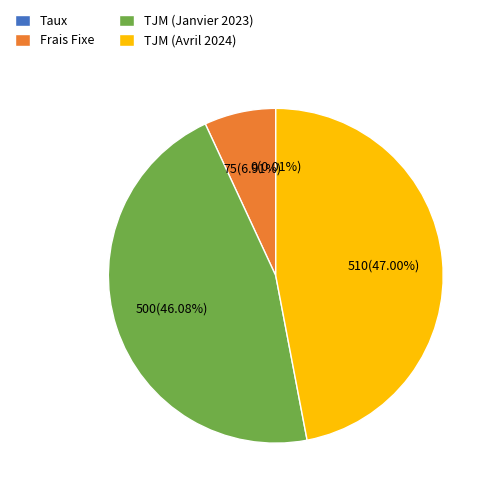

Which category has the biggest portion of the pie?

TJM (Avril 2024)